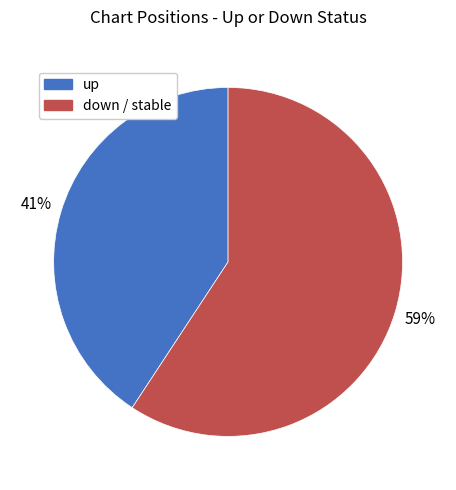

The up slice represents 41% of the pie. True or false?

True